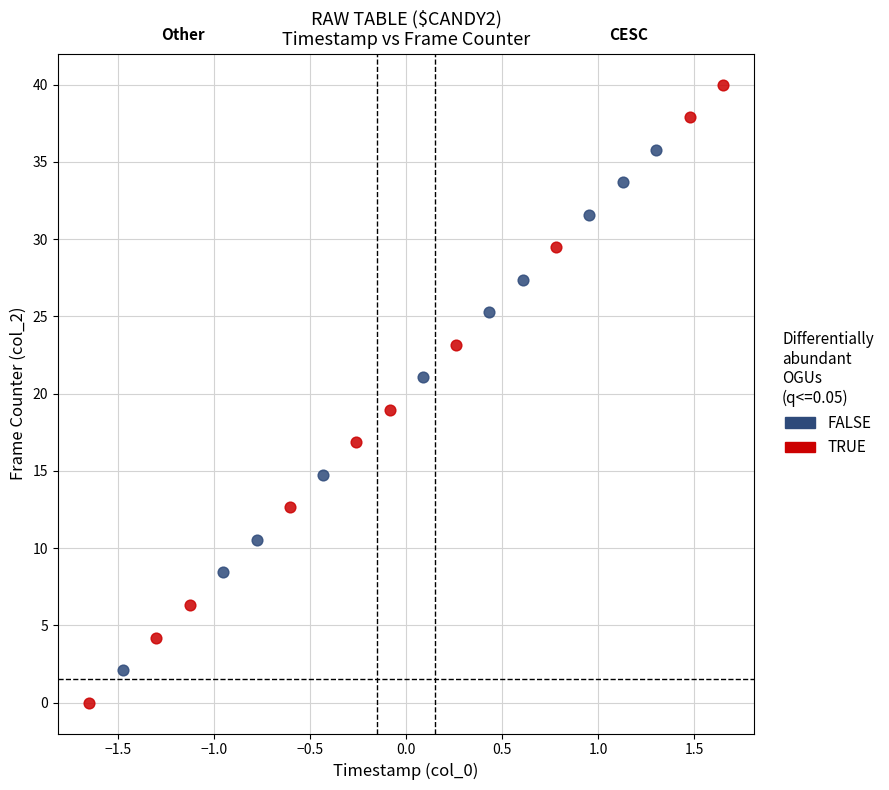

Which series reaches the maximum Y coordinate?

TRUE